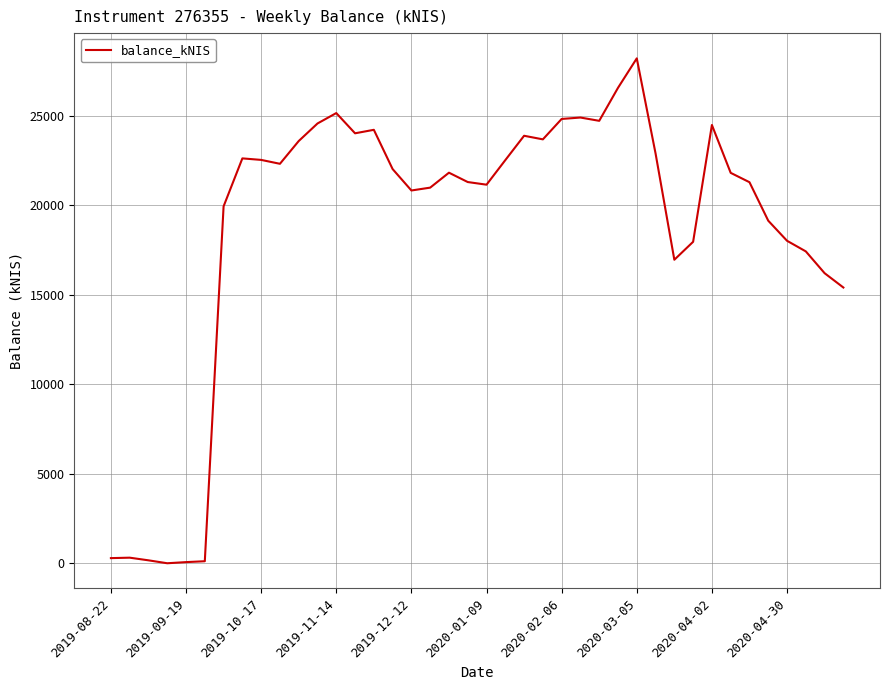

What is the value of the 25th point from the left?

24809.2